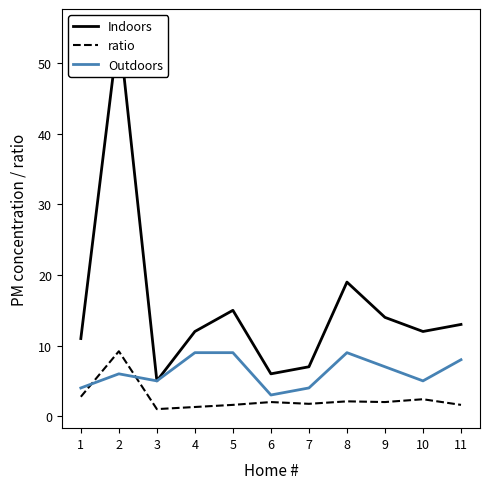

How many data points in Indoors are less than 12?

4